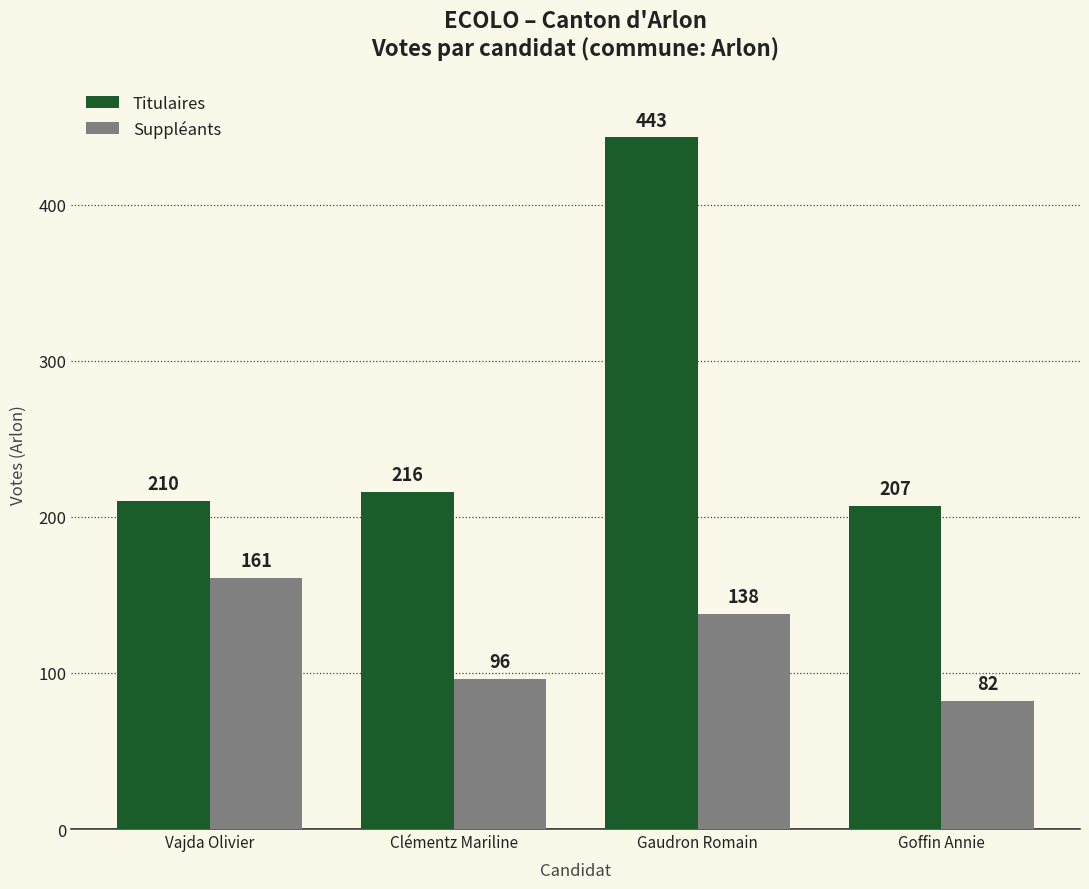

List the series in order of their peak value, highest first.

Titulaires, Suppléants